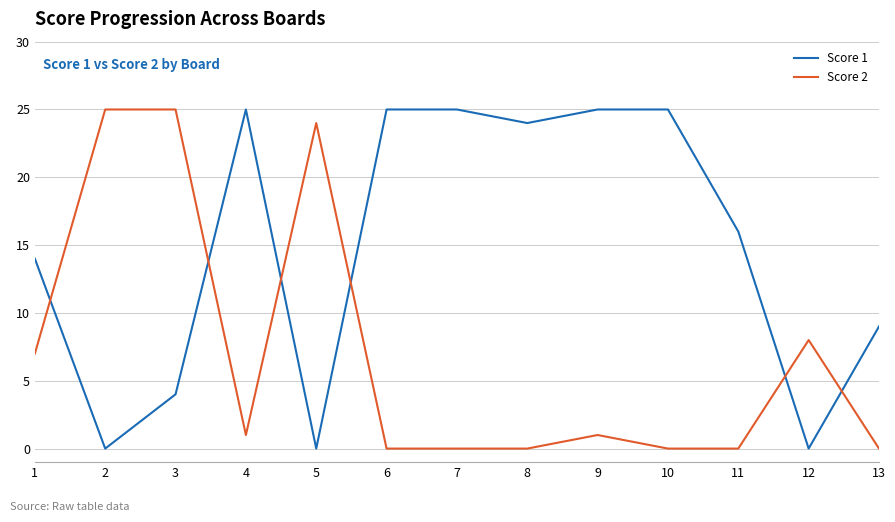

What are all the series names shown in the legend?

Score 1, Score 2